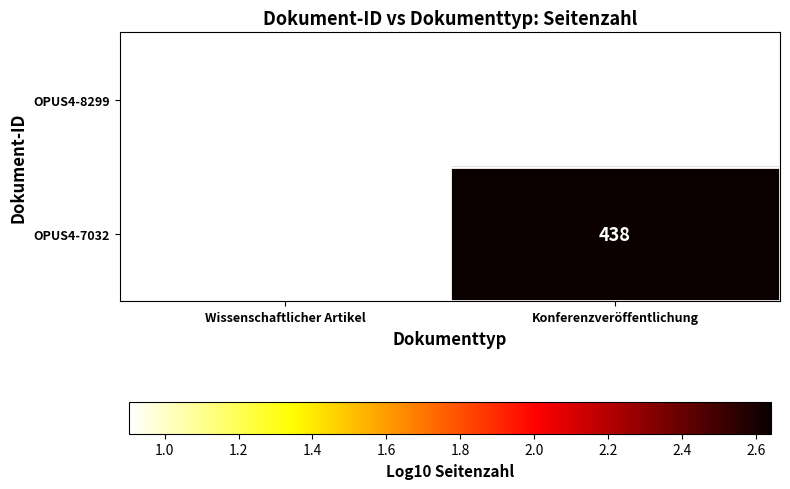

What is the minimum value shown in the chart?

0.9